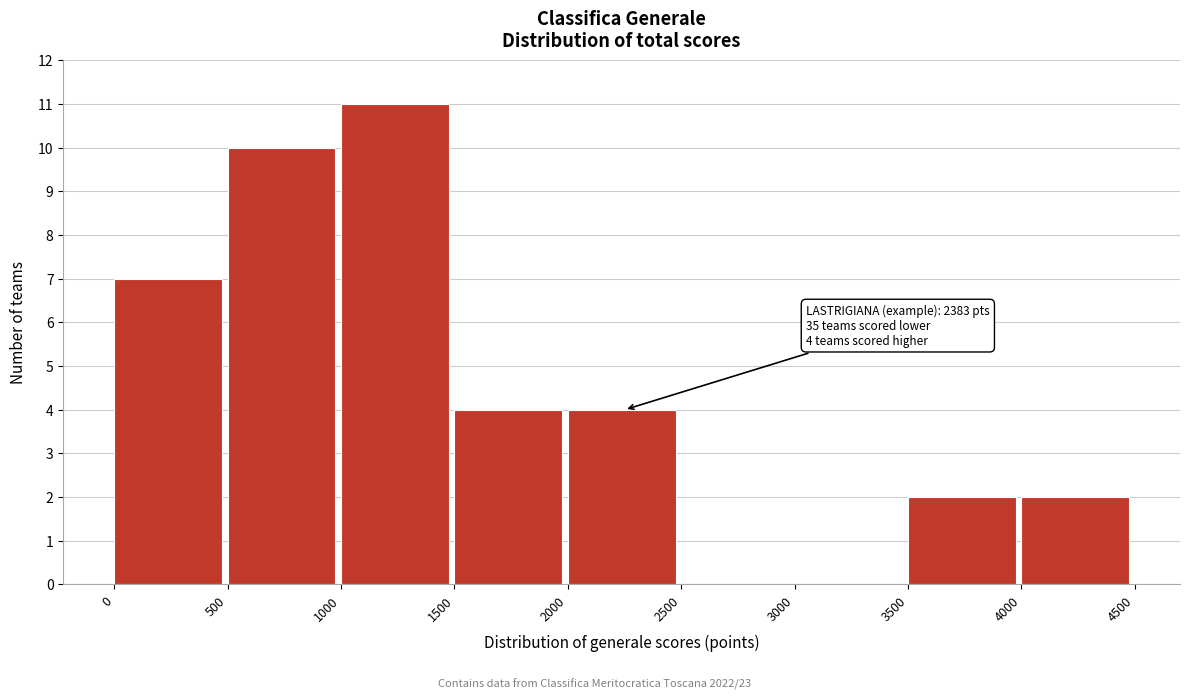

Which range on the x-axis has the tallest bar?

1000 to 1500